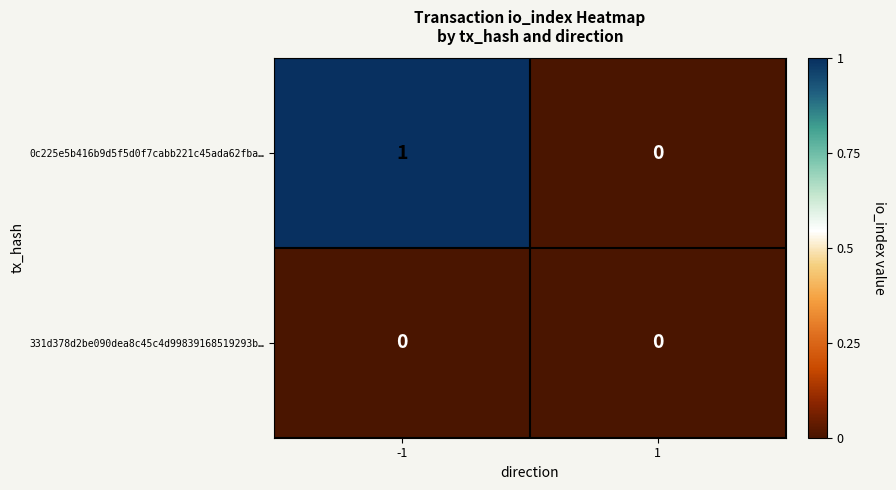

Which series has the widest spread of values?

0c225e5b416b9d5f5d0f7cabb221c45ada62fba…